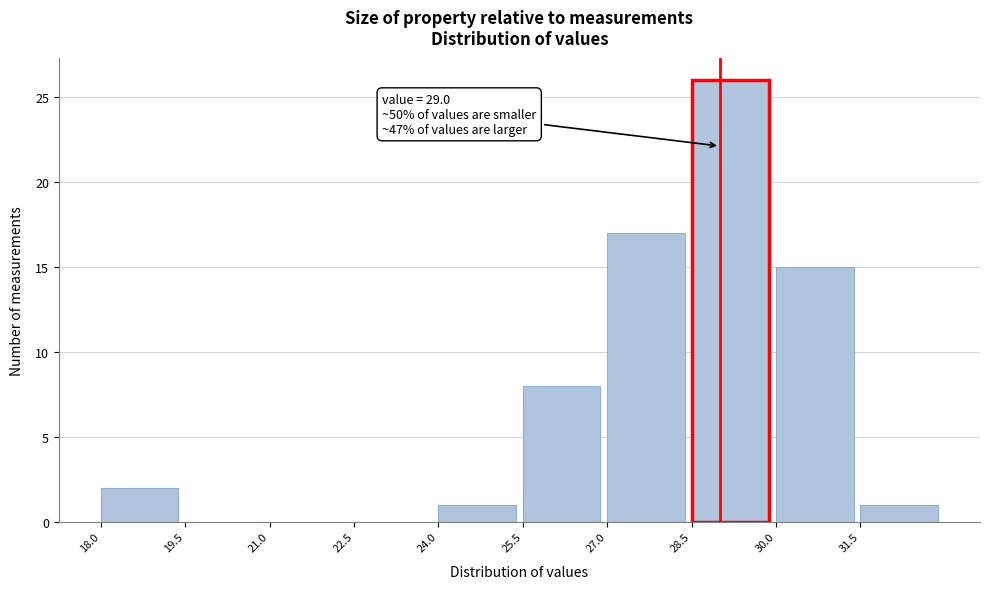

Which range on the x-axis has the tallest bar?

28.5 to 30.0